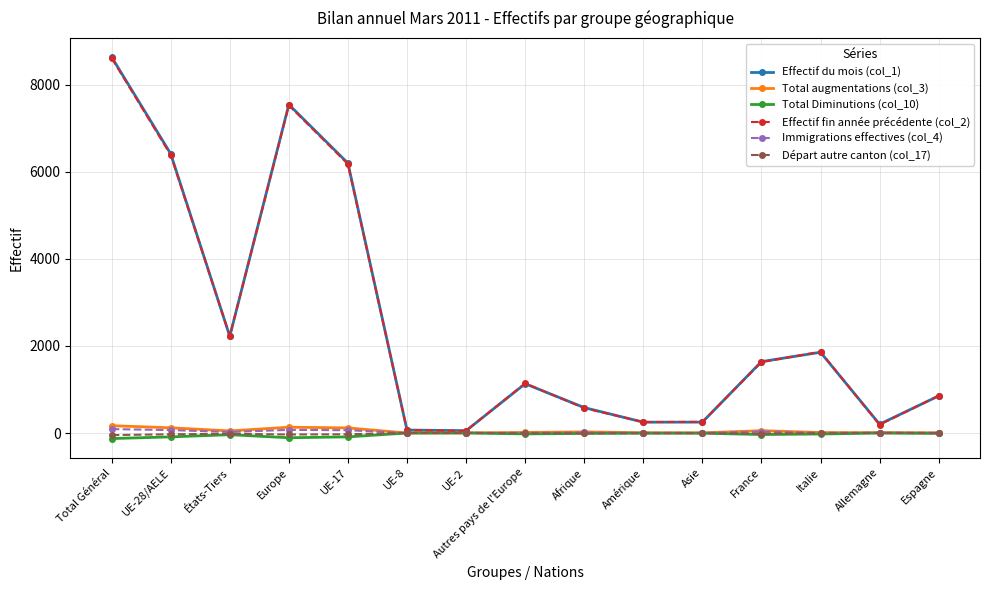

At how many categories does at least one series exceed 1065?

8